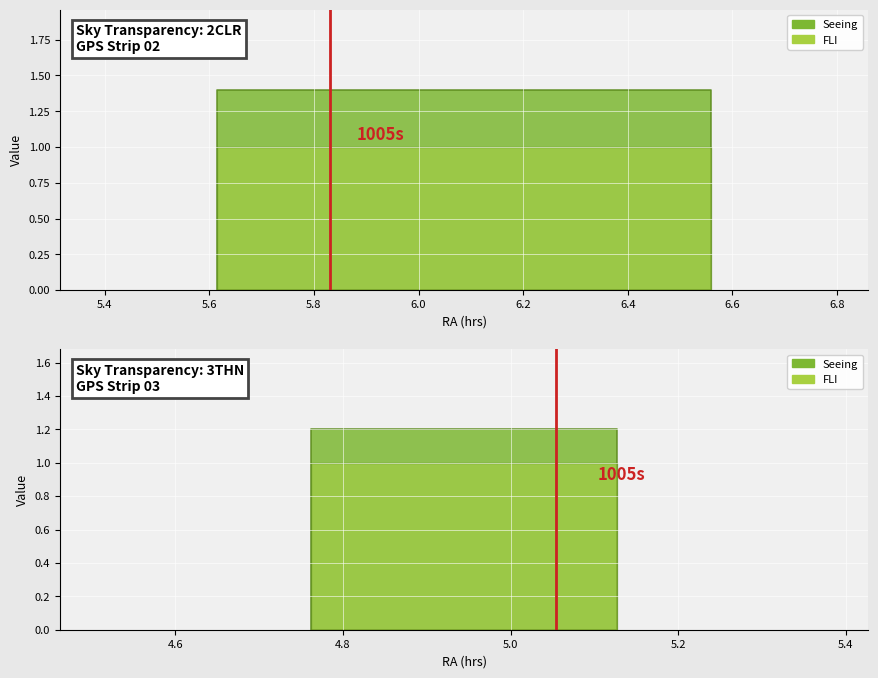

True or false: Seeing and FLI intersect in this chart.

False